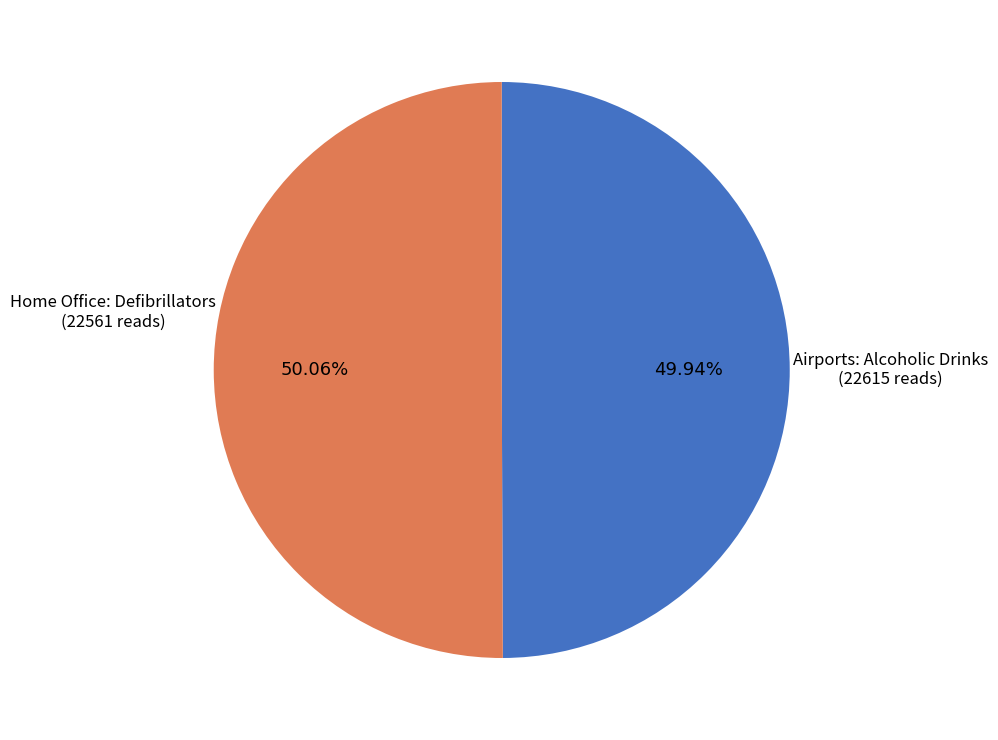

Is there any slice that represents more than half of the pie?

Yes